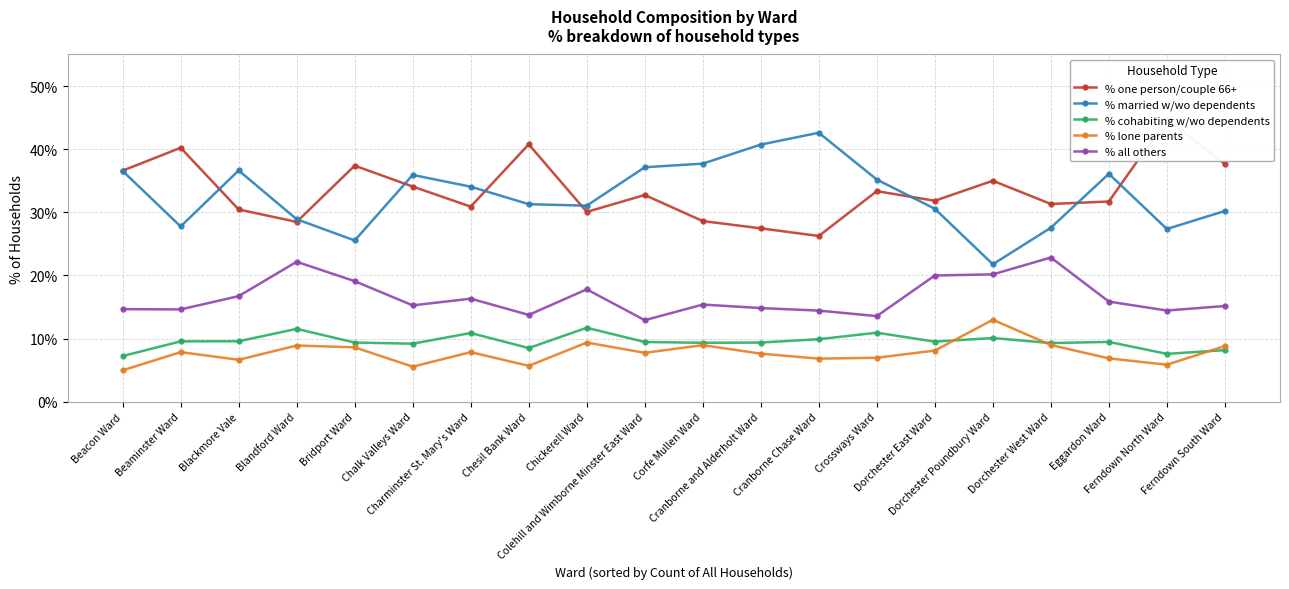

True or false: % married w/wo dependents and % all others cross at least once.

False